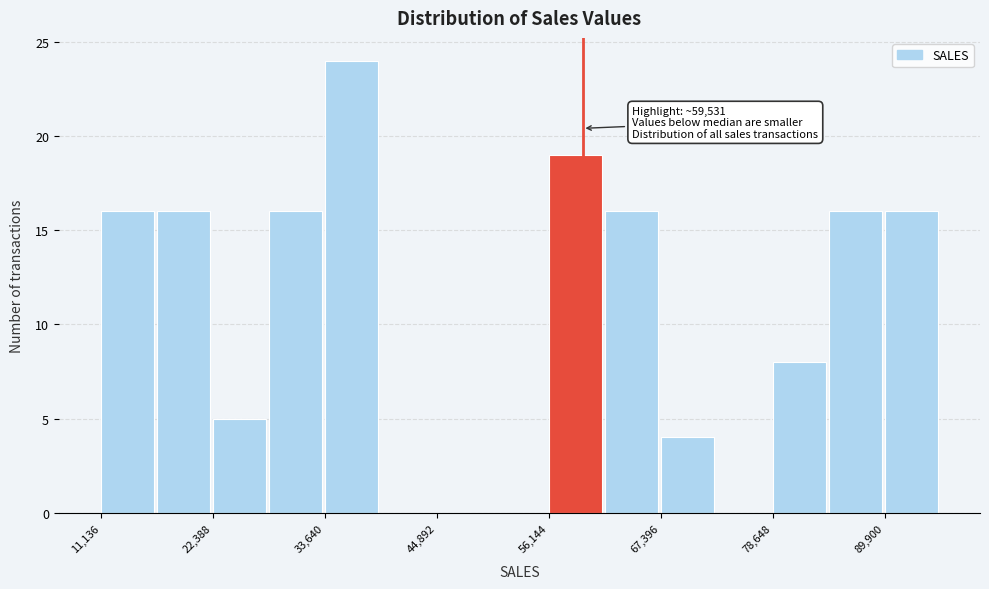

Read against the x-axis, roughly where is the centre of the tallest bar?

36000